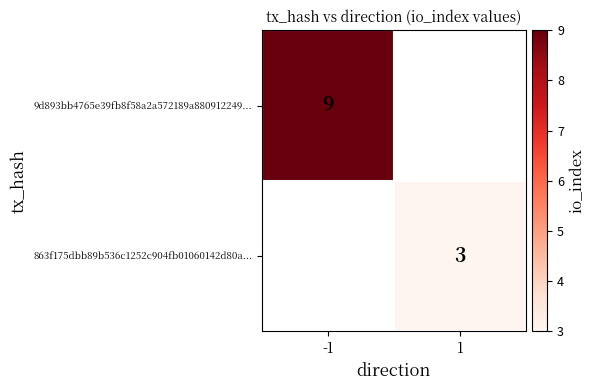

How many distinct data groups are displayed?

2